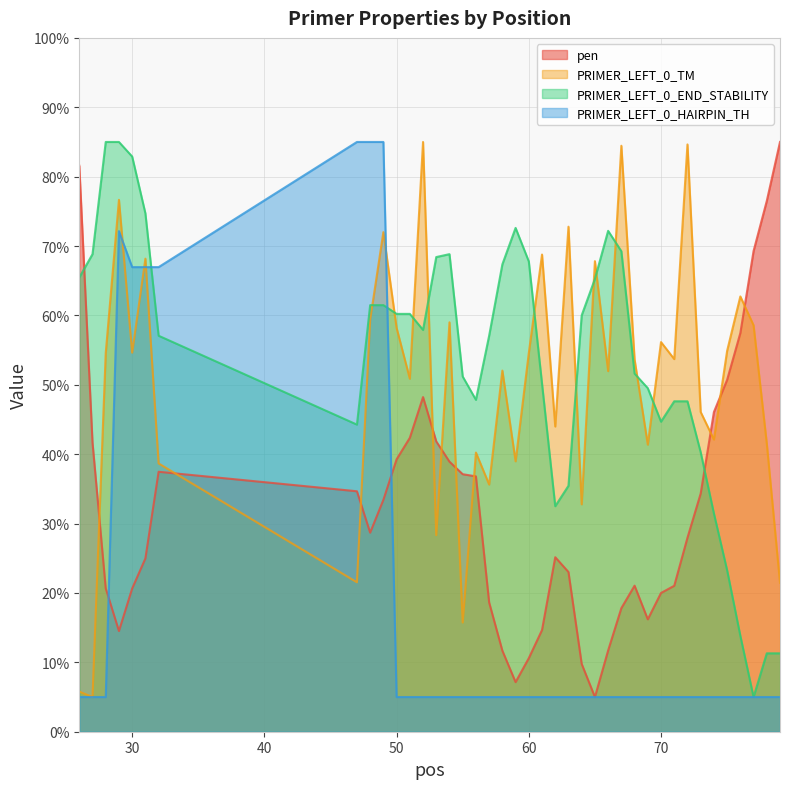

Which has a higher value, 78 or 63?

78